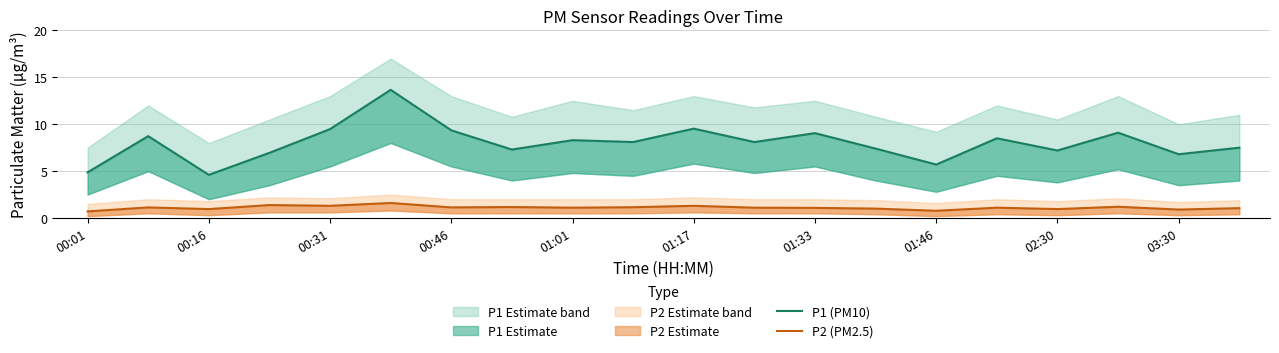

What is the difference between the maximum and minimum values in the P1 (PM10) series?

9.1